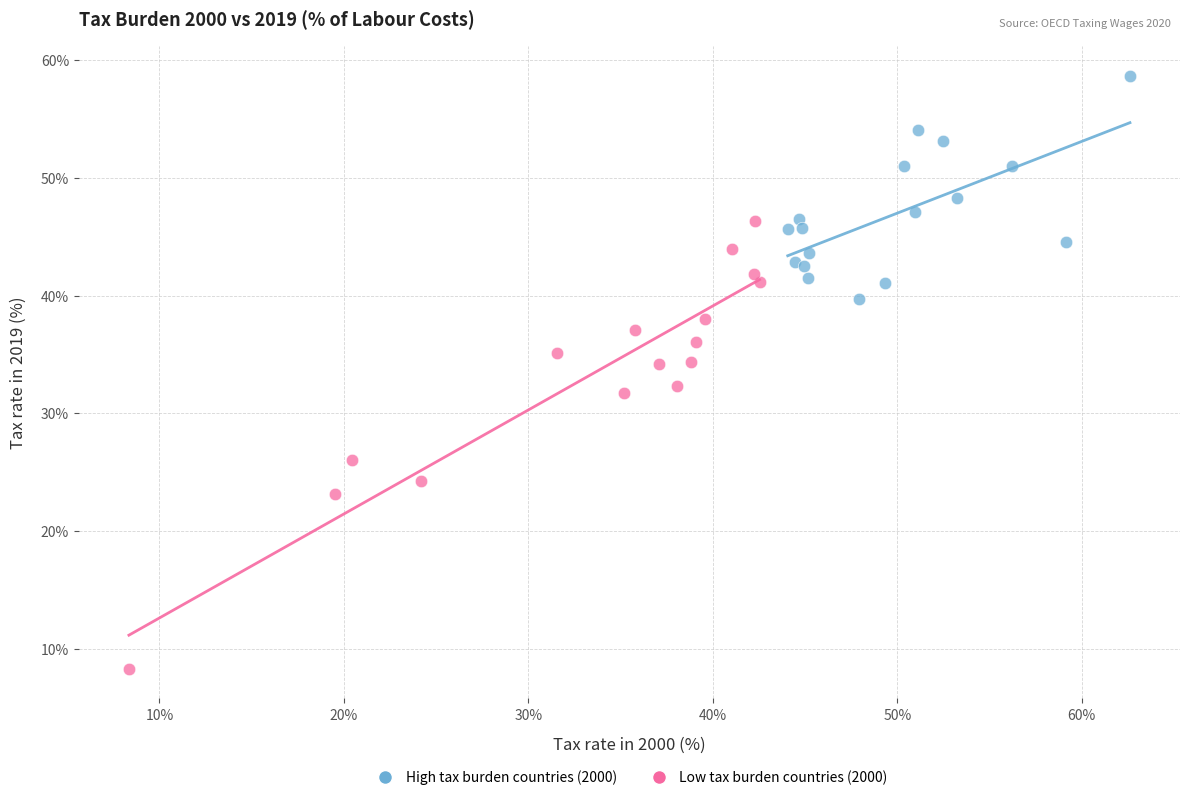

Which series has the largest Y range (max minus min)?

Low tax burden countries (2000)